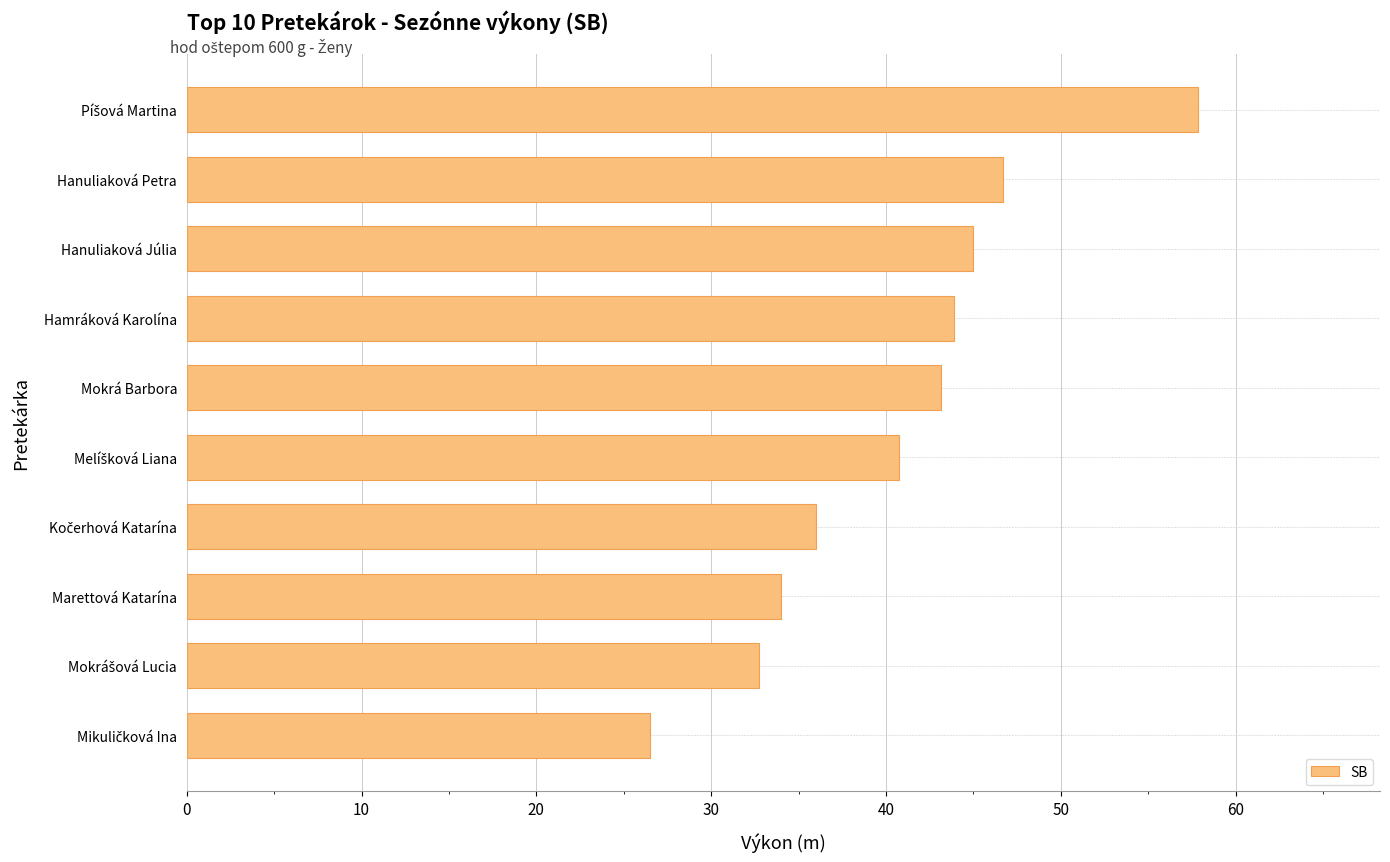

What is the minimum value shown in the chart?

26.5